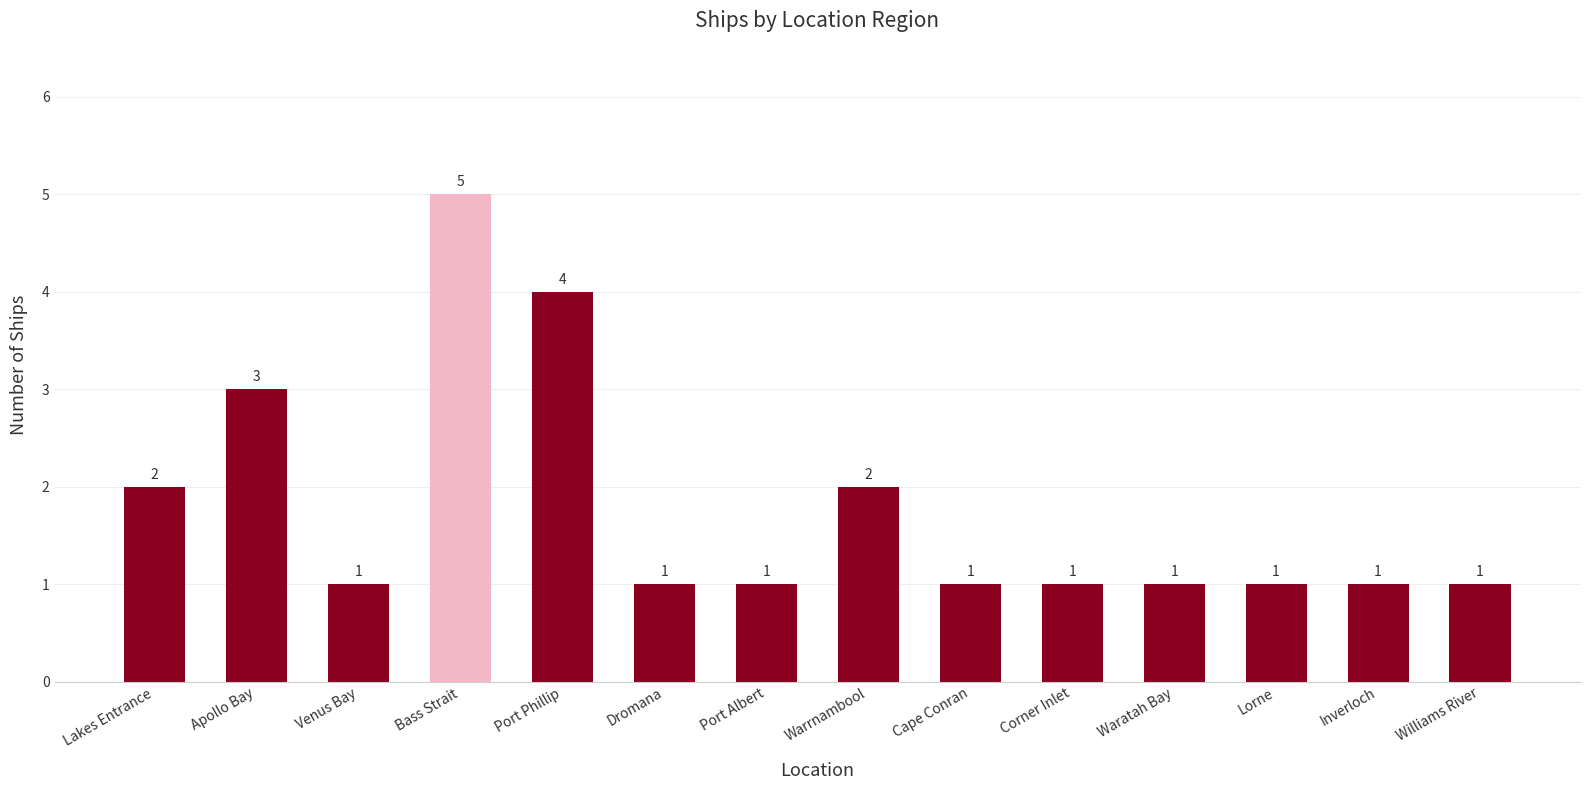

What is the sum of the values at Waratah Bay and Port Albert?

2